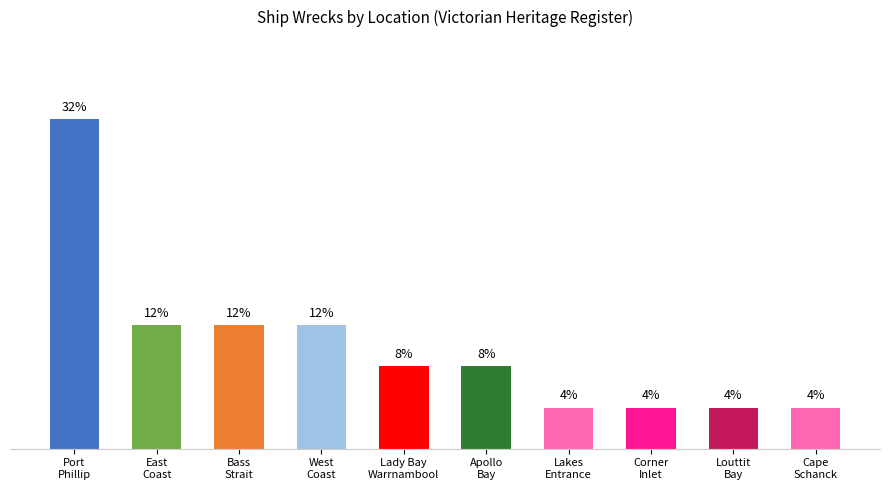

Are the bars grouped side by side (vs. stacked)?

No